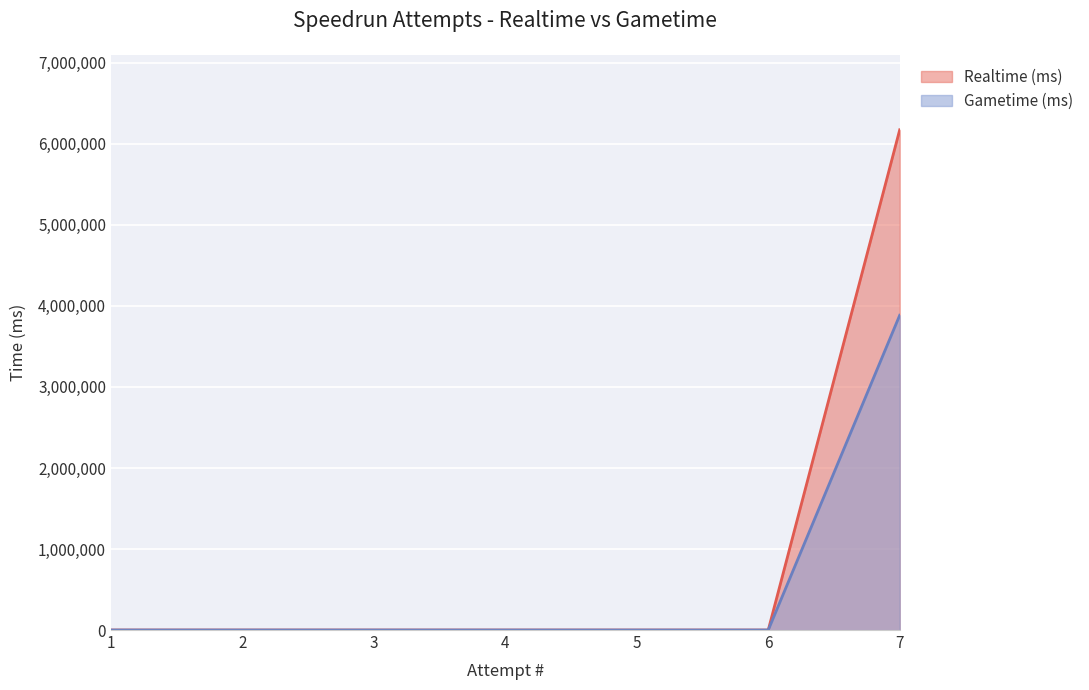

How many values in the Gametime (ms) series exceed 0?

1